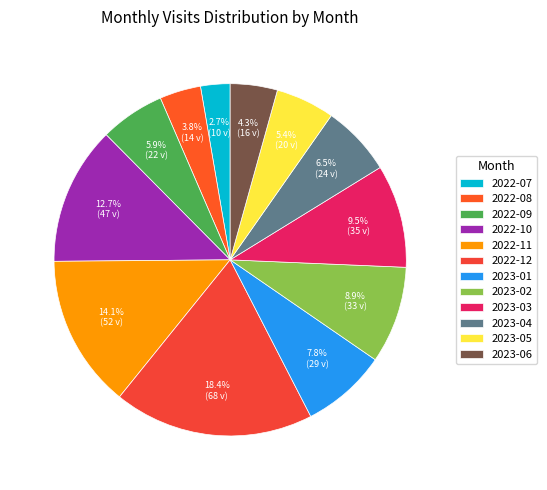

What portion of the pie excludes 2023-05?

94.6%